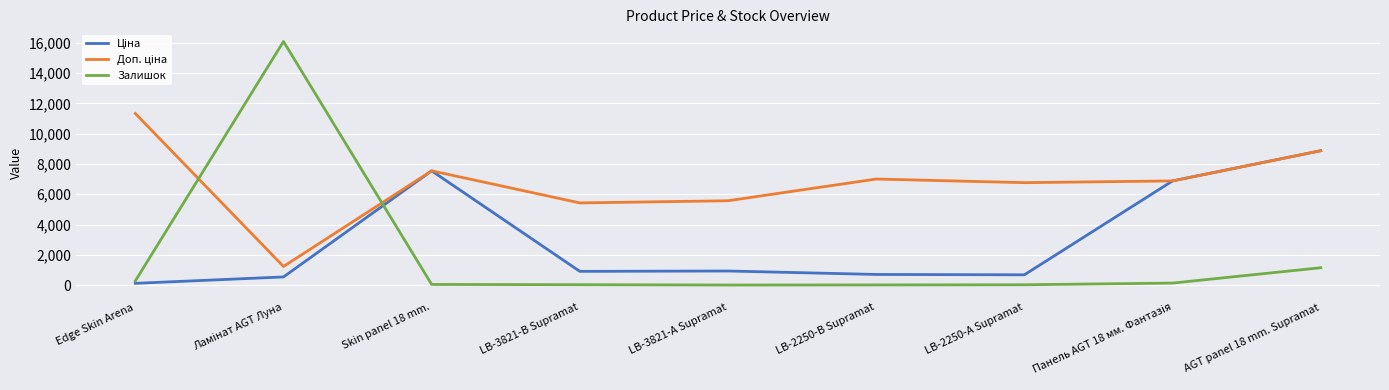

What is the greatest value displayed?

16090.0